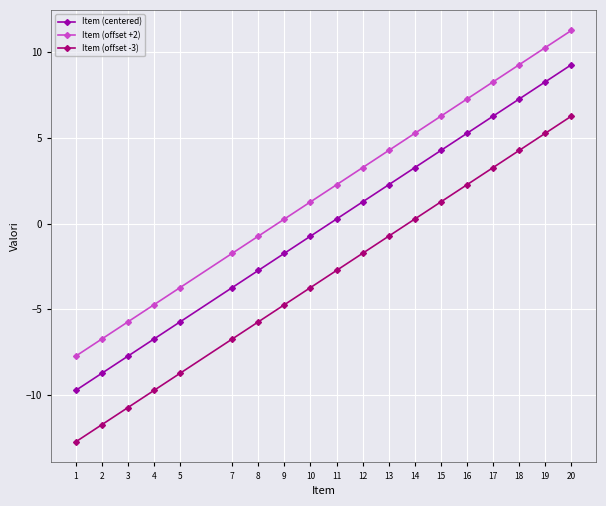

Count the number of data series in this chart.

3